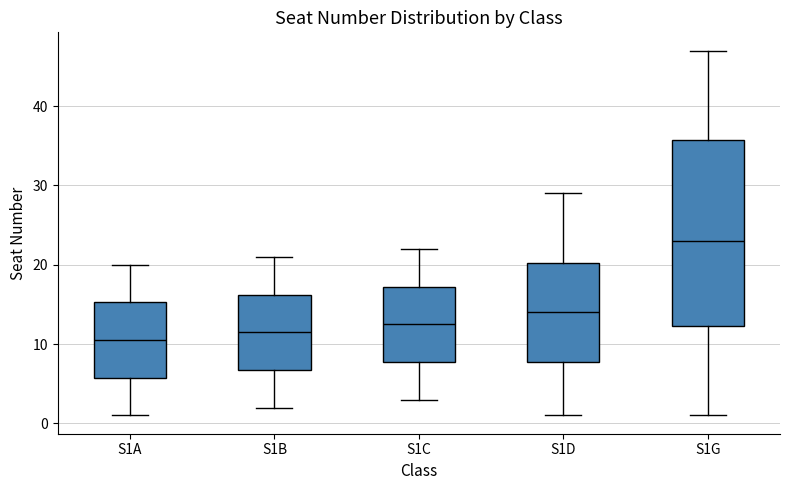

Which box is the tallest, from its lower edge to its upper edge?

S1G